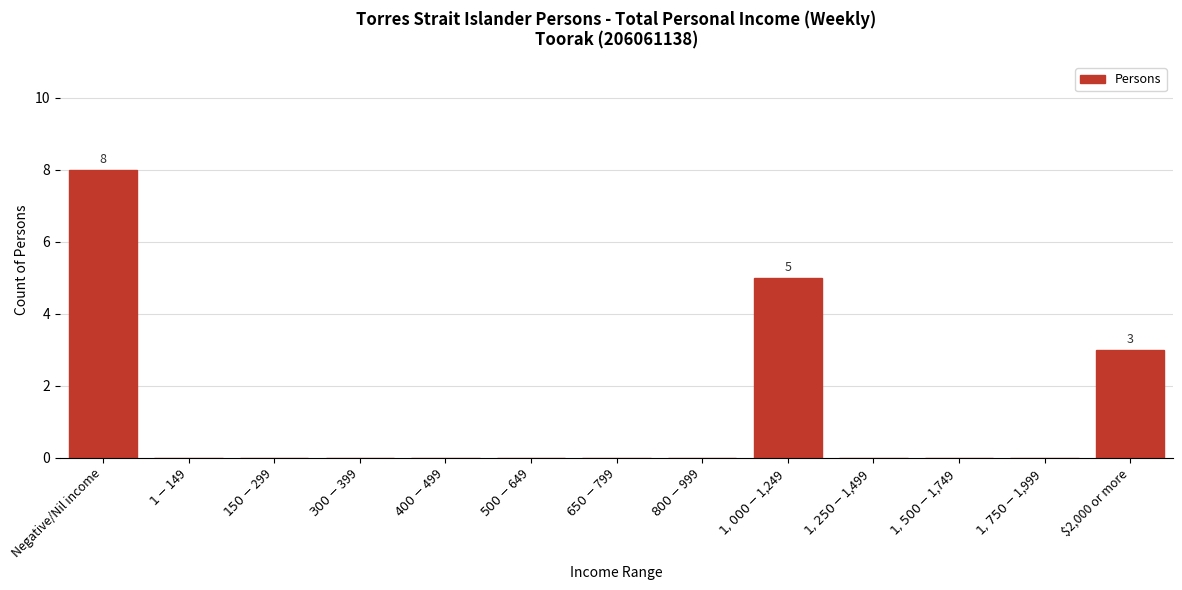

What is the sum of all values?

16